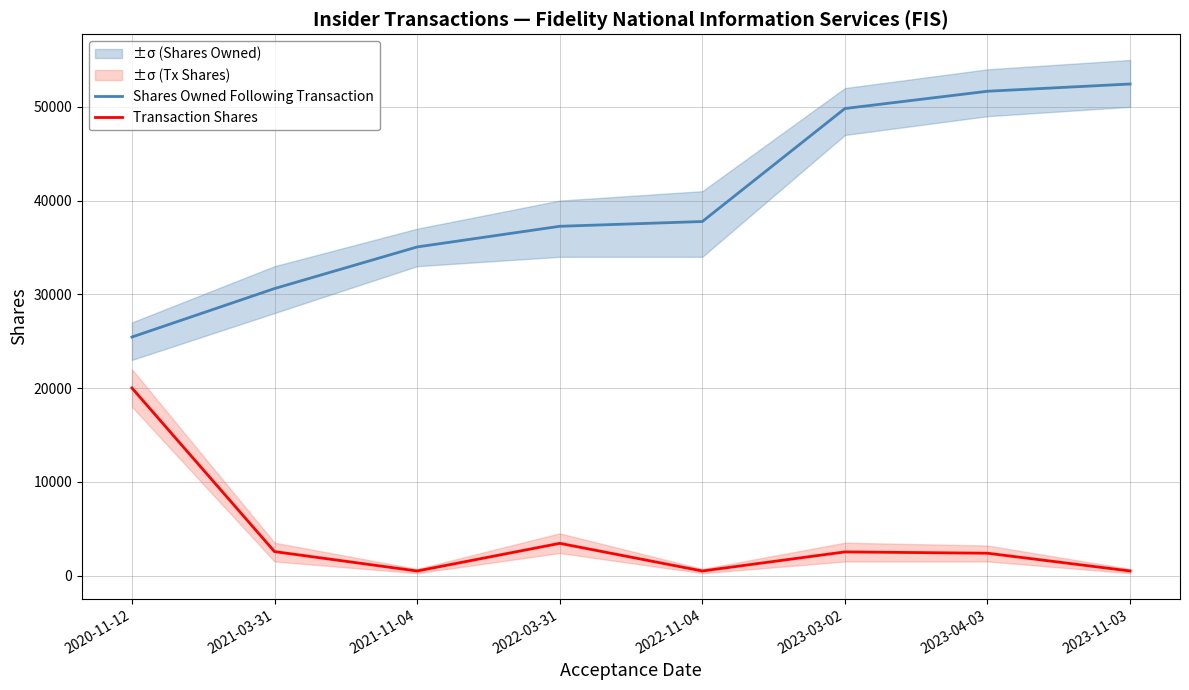

How many data points in Shares Owned Following Transaction are less than 37765?

4